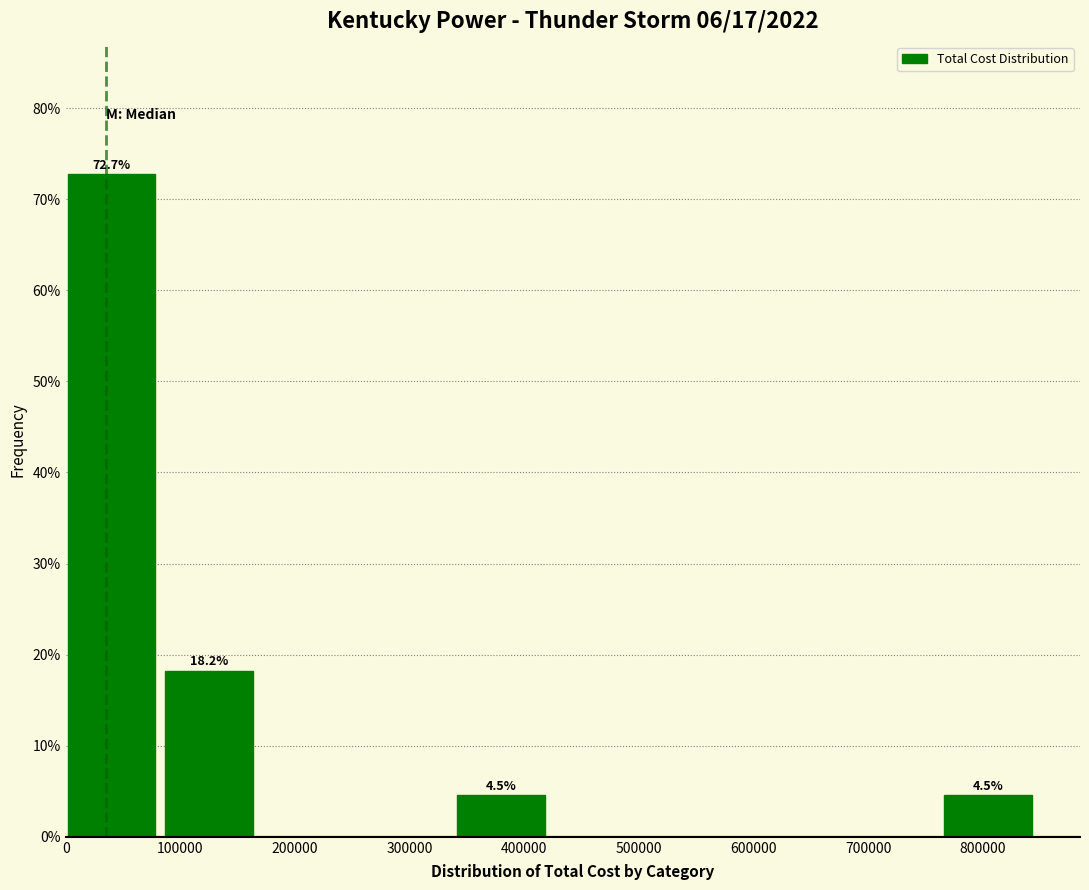

Over which range of the x-axis is the bar tallest?

0 to 90000